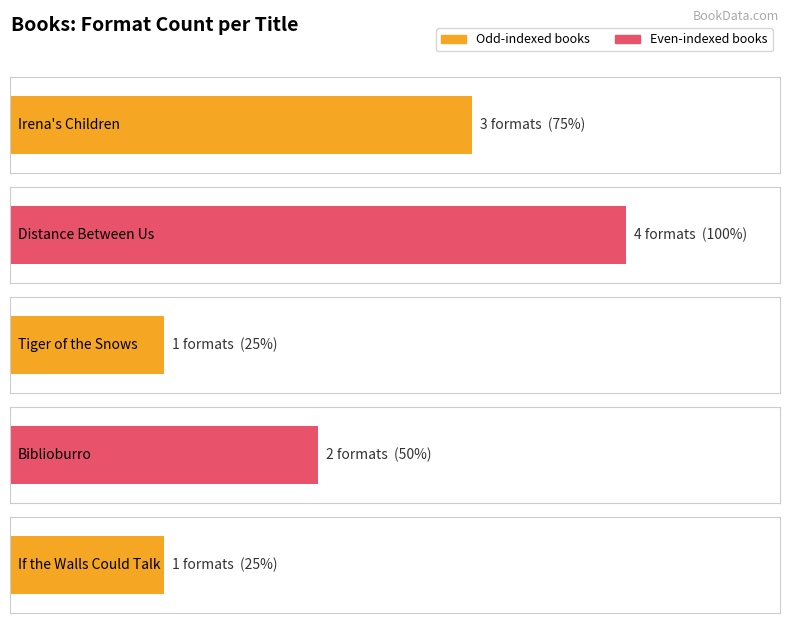

True or false: the data shows 0 at Tiger of the Snows.

False